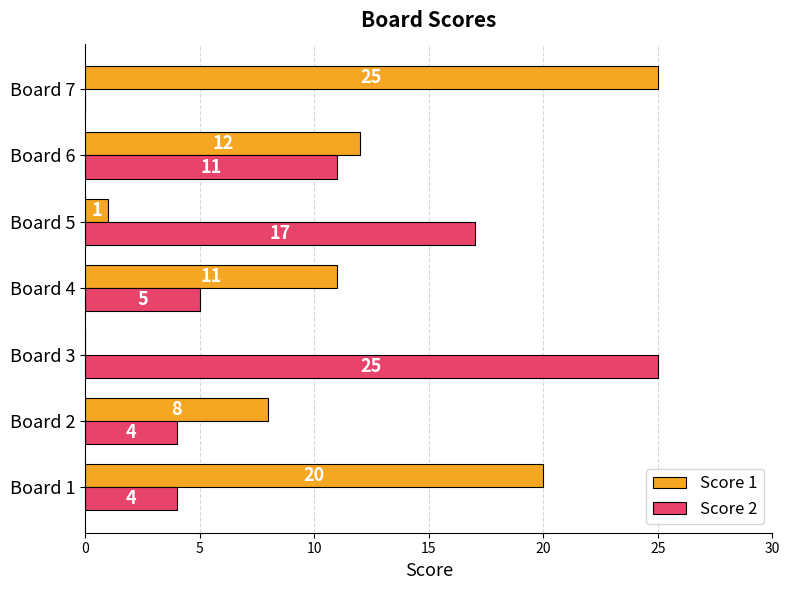

Which category has the highest value in the Score 1 series?

Board 7